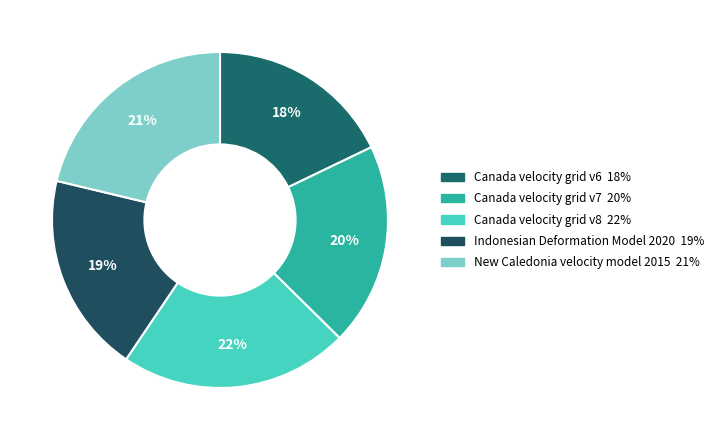

To the nearest percent, what is the difference between the largest and smallest slice percentages?

4%